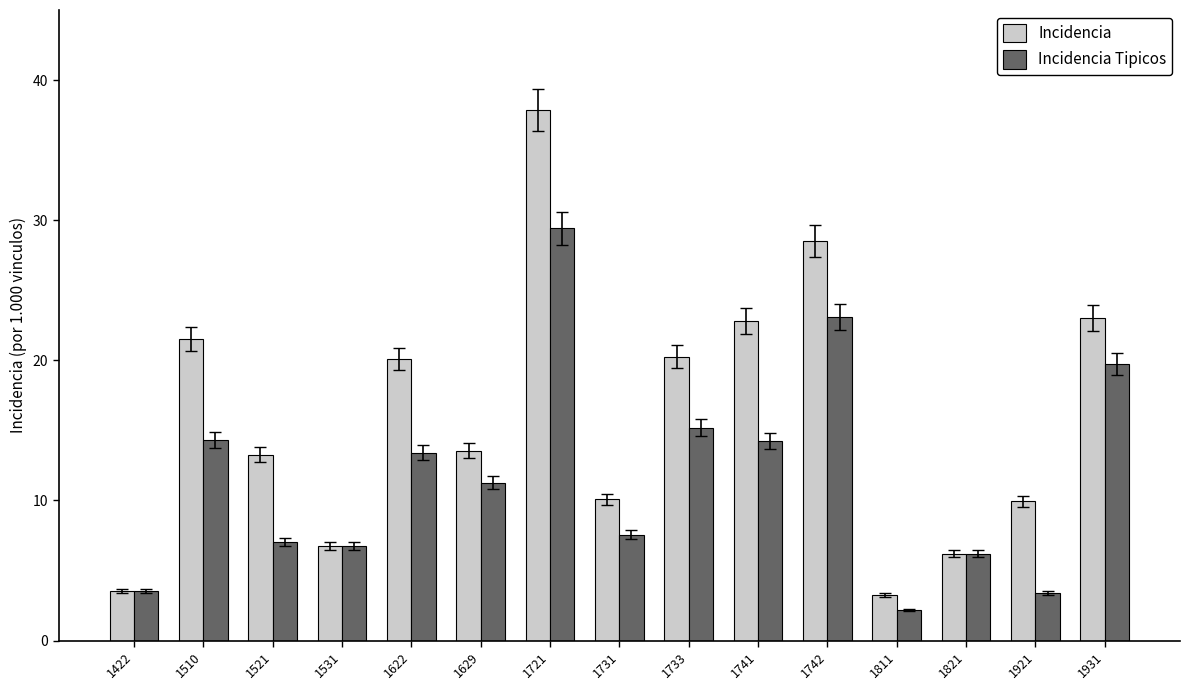

At which label does Incidencia first exceed 13?

1510